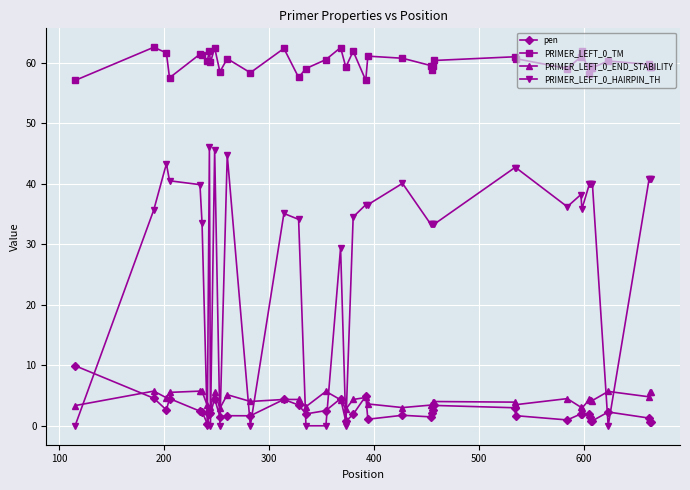

What is the value of the PRIMER_LEFT_0_HAIRPIN_TH point at the 10th from the left?

45.6